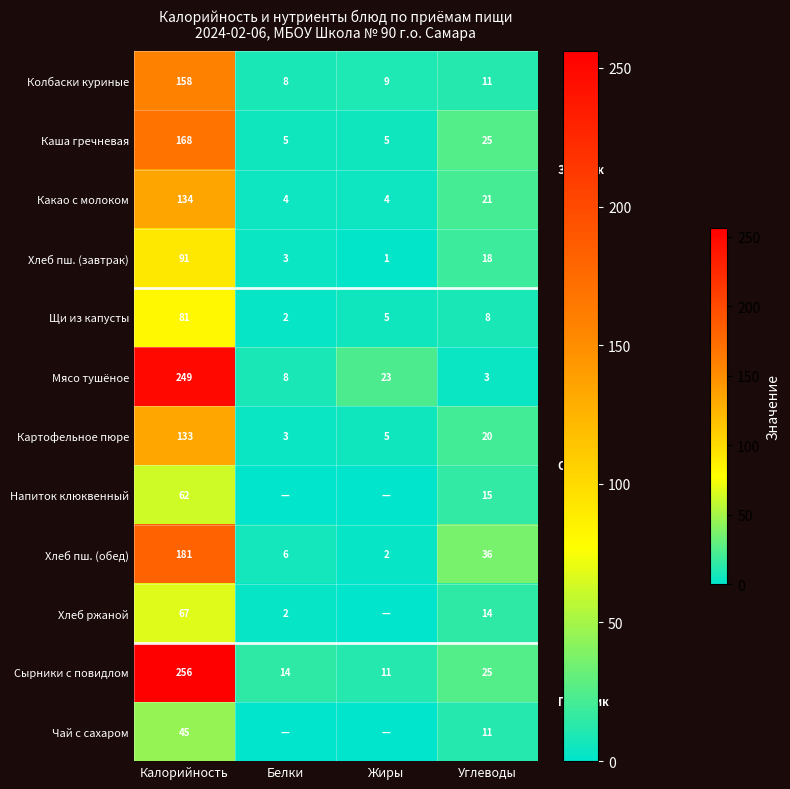

What is the difference between the Каша гречневая values at Калорийность and Белки?

163